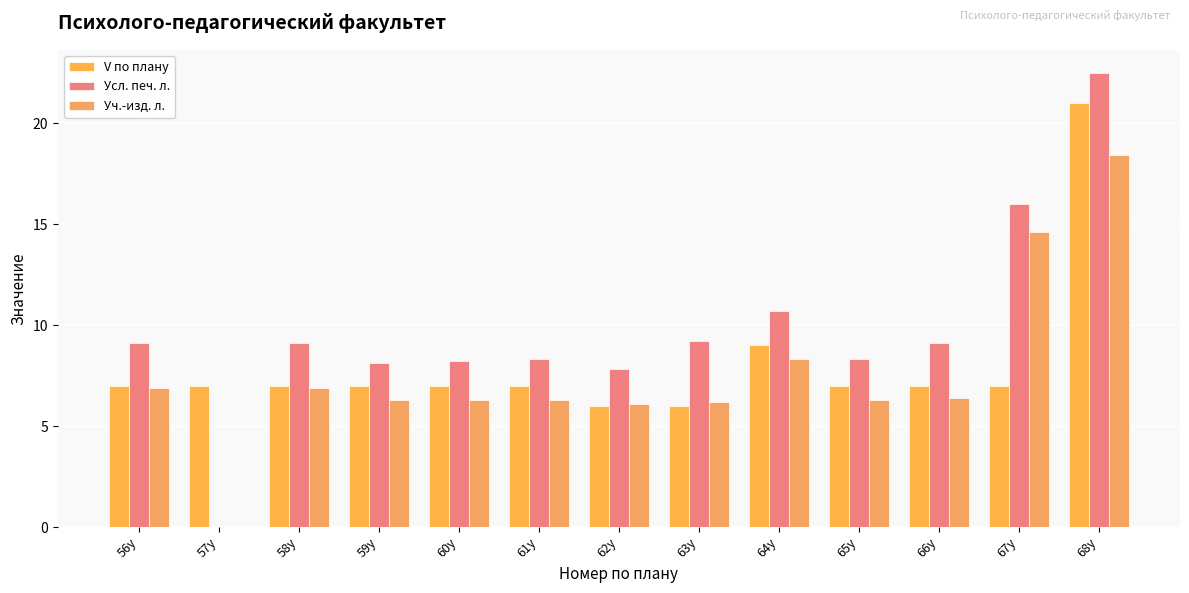

List the labels in order of V по плану value, largest first.

68у, 64у, 56у, 57у, 58у, 59у, 60у, 61у, 65у, 66у, 67у, 62у, 63у